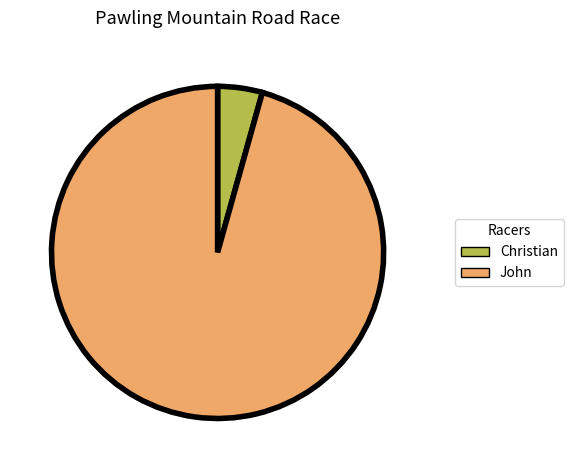

Do John and Christian together represent more than half of the pie?

Yes